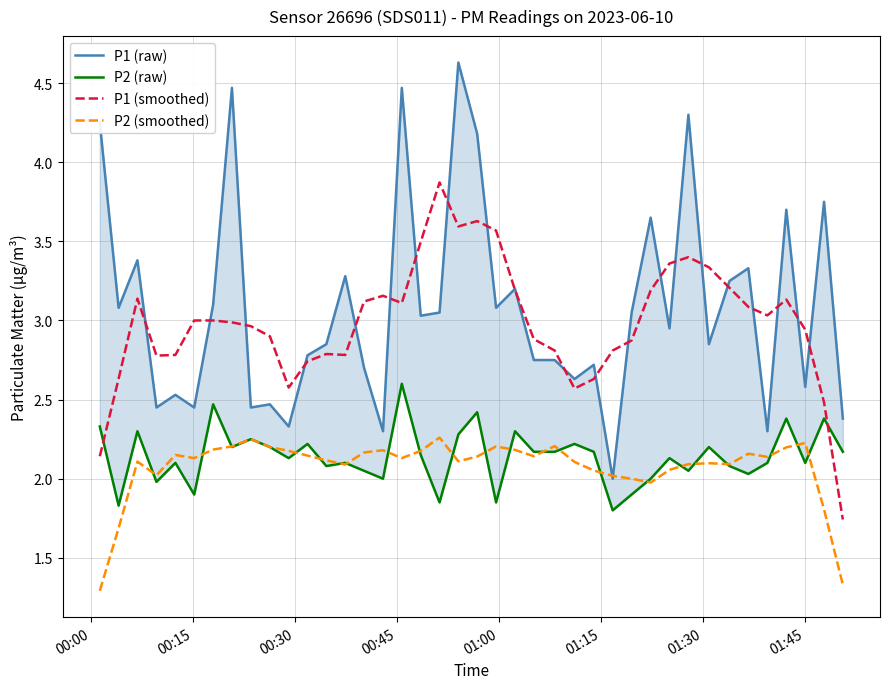

What is the difference between the second highest and second lowest values in the P1 (smoothed) series?

1.5